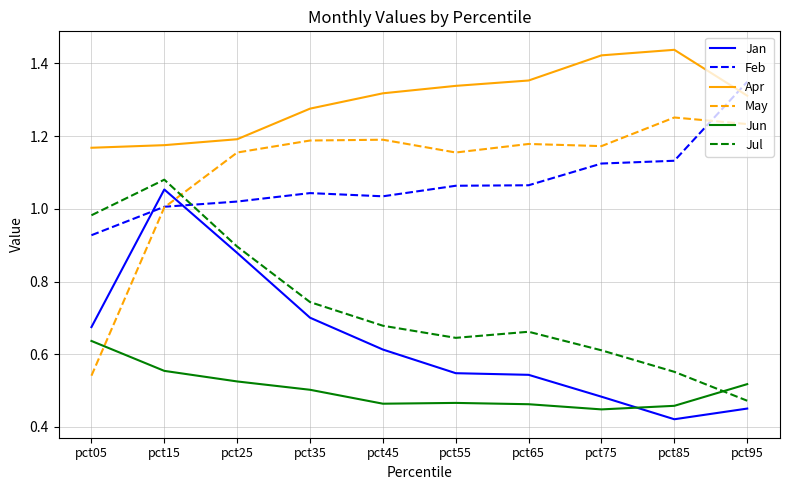

True or false: Jul has more than 2 points higher than both neighbors.

False